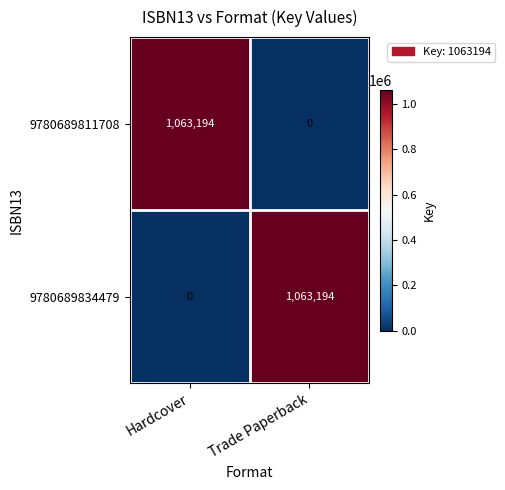

Reading left to right, what are all the values shown in this chart?

9780689811708: Hardcover=1063194	Trade Paperback=0
9780689834479: Hardcover=0	Trade Paperback=1063194